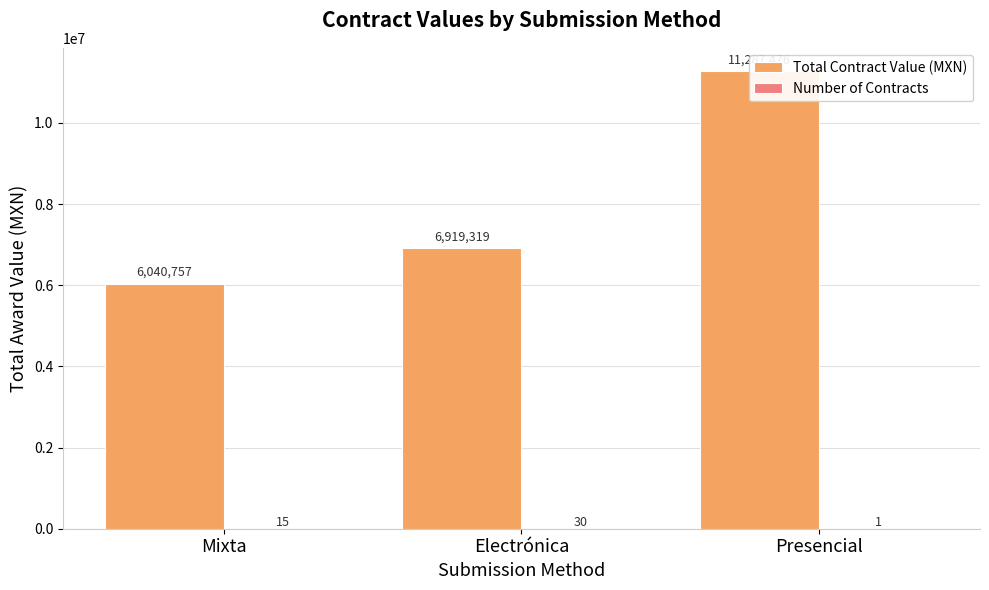

Rank the series at Presencial from lowest to highest value.

Number of Contracts, Total Contract Value (MXN)